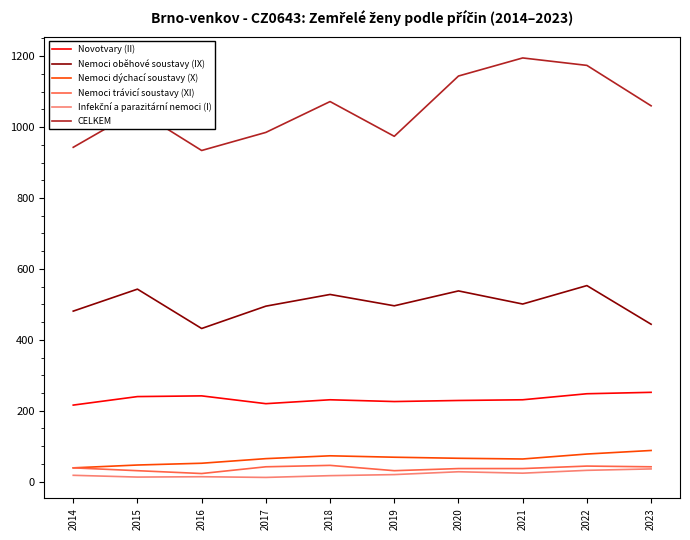

Which series has the largest total across all categories?

CELKEM